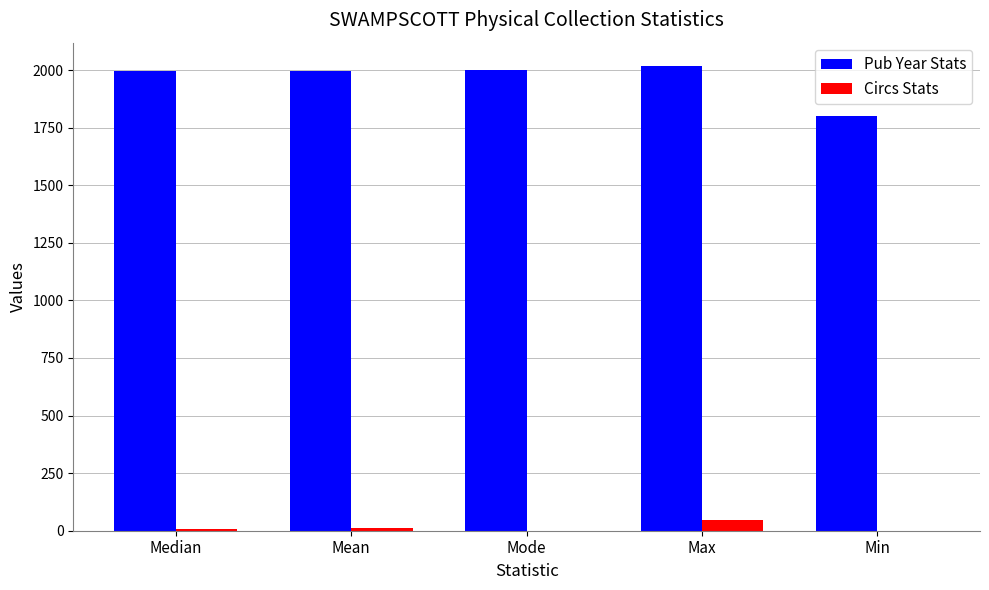

What is the sum of the Pub Year Stats values at Max and Mode?

4020